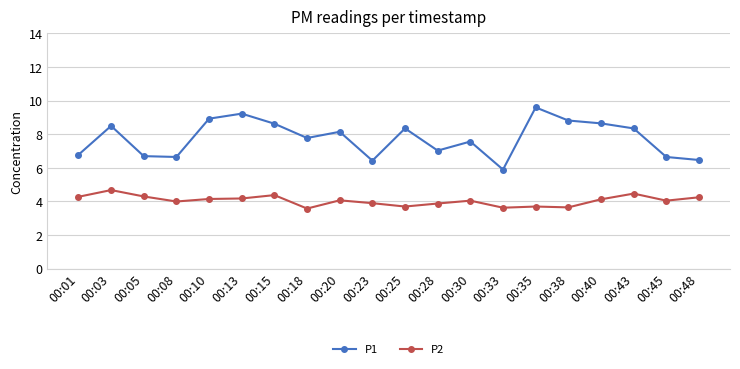

What is the difference between the P1 values at 00:13 and 00:10?

0.3